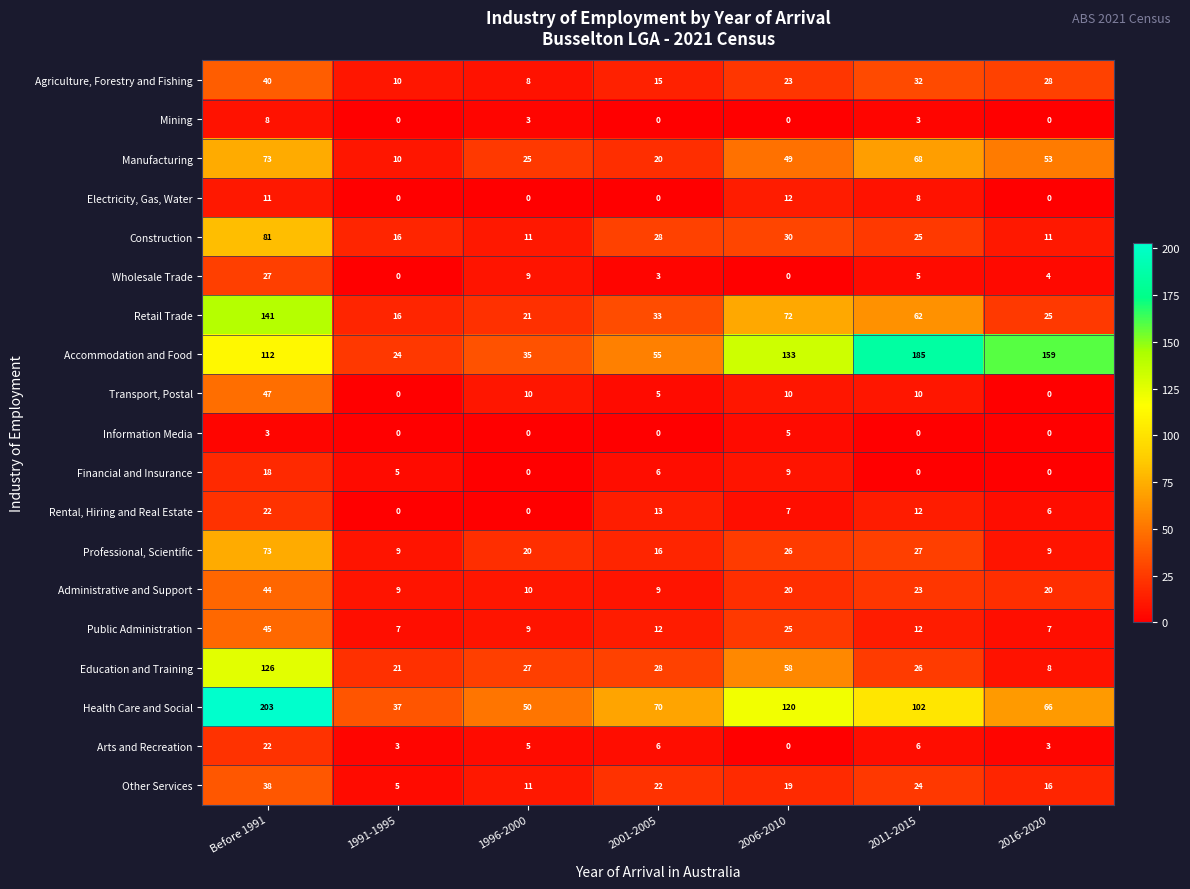

What is the total value across all series at 1991-1995?

172